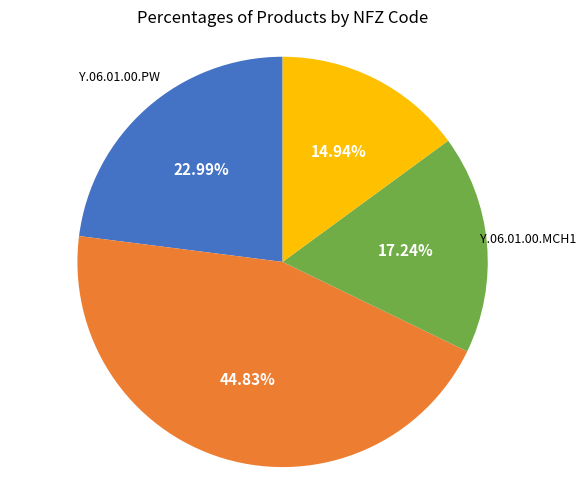

Is there a majority slice in this chart?

No